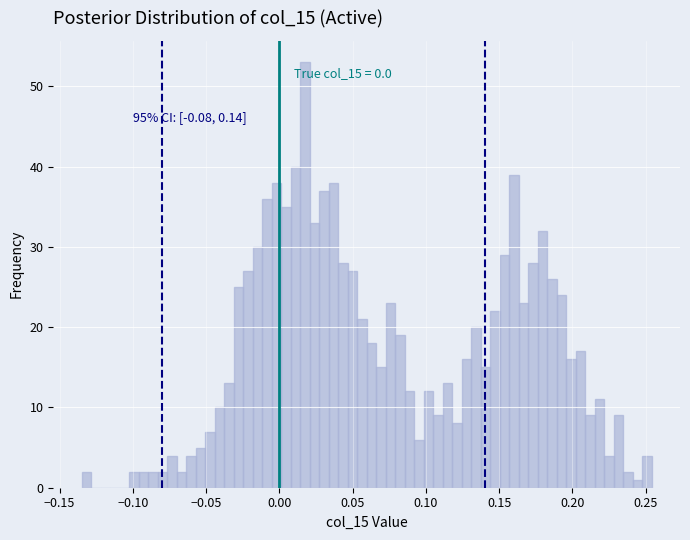

Around what value on the x-axis is the tallest bar? Give the approximate position of its centre, as read against the axis.

0.015